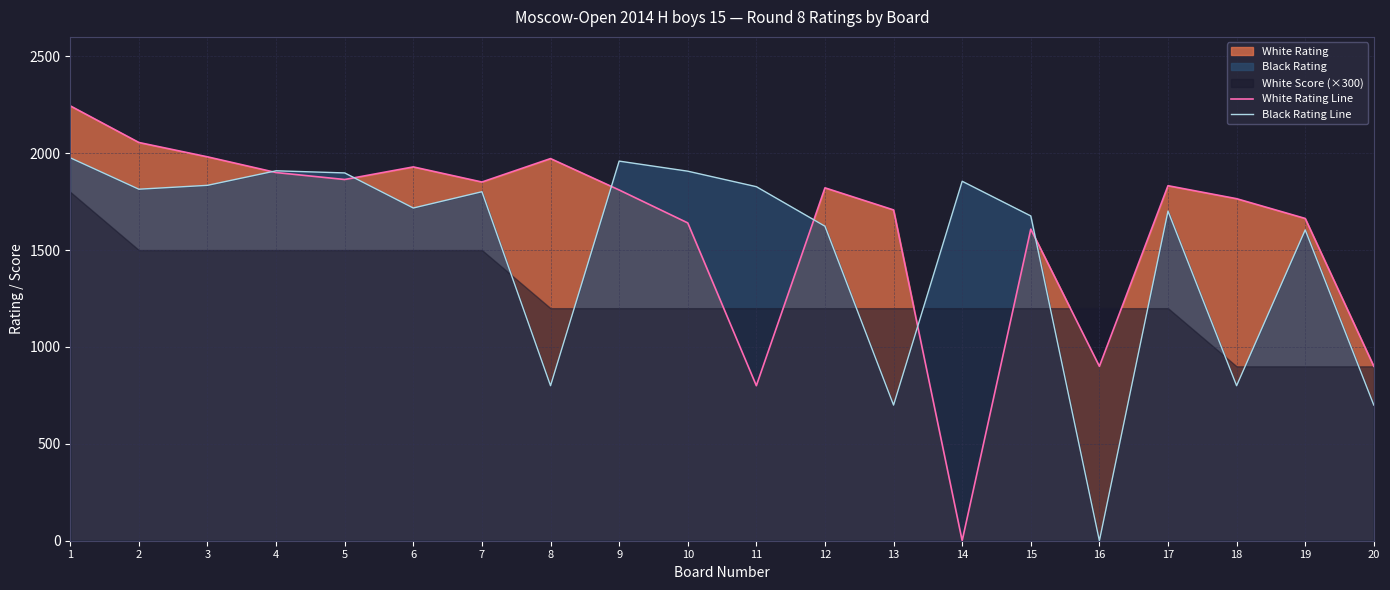

Where does the White Rating Line series first go above 1821?

1